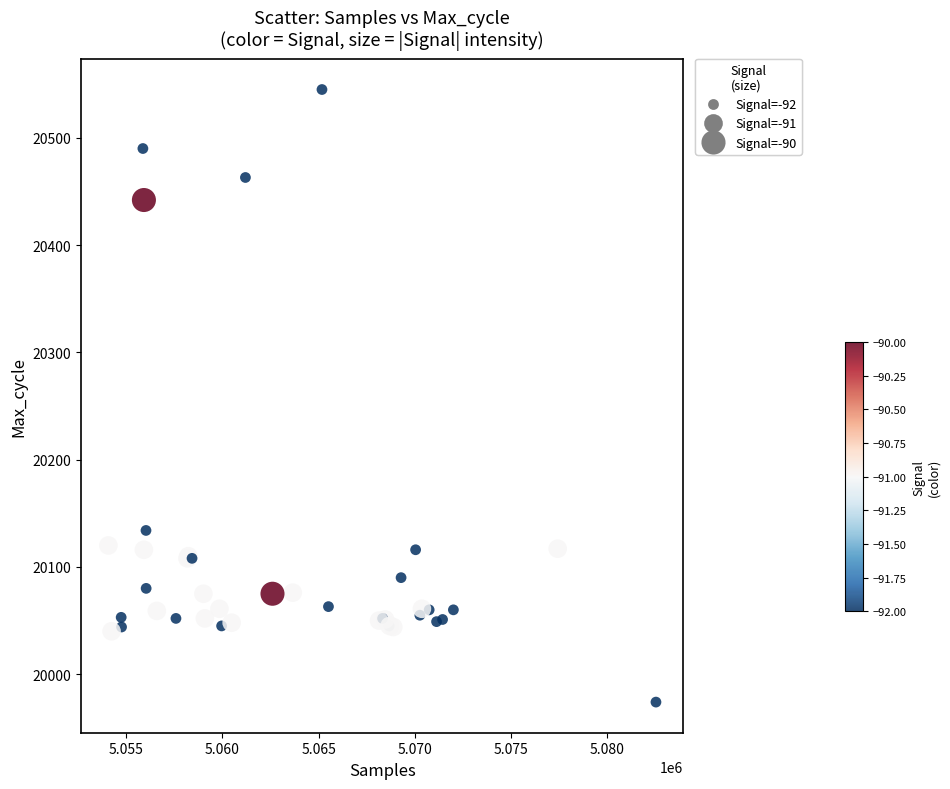

What Y value in the scatter plot is closest to 20259?

20134